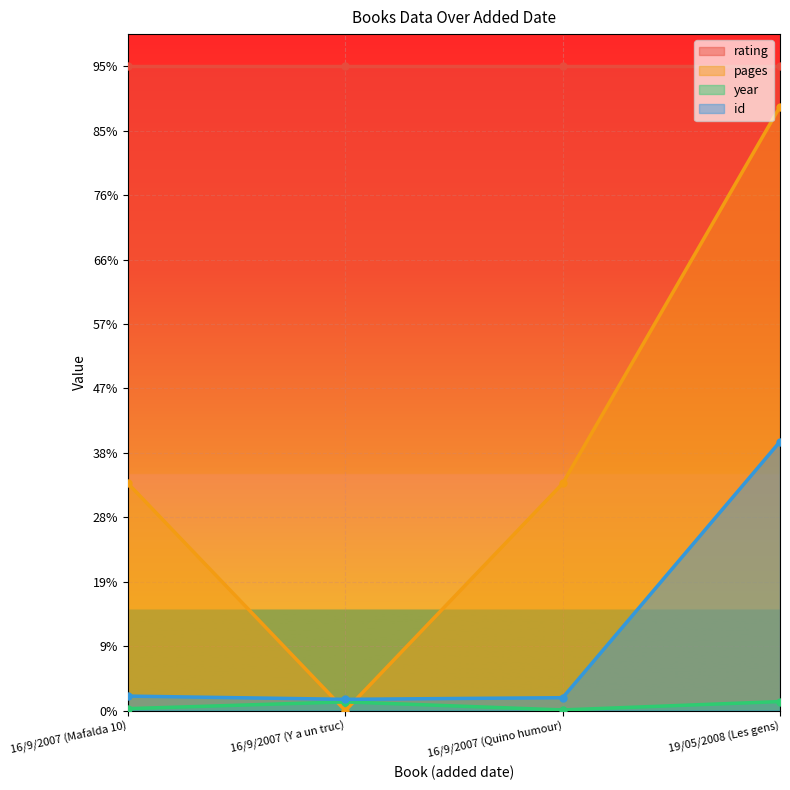

What position from the right is 16/9/2007 (Quino humour)?

2